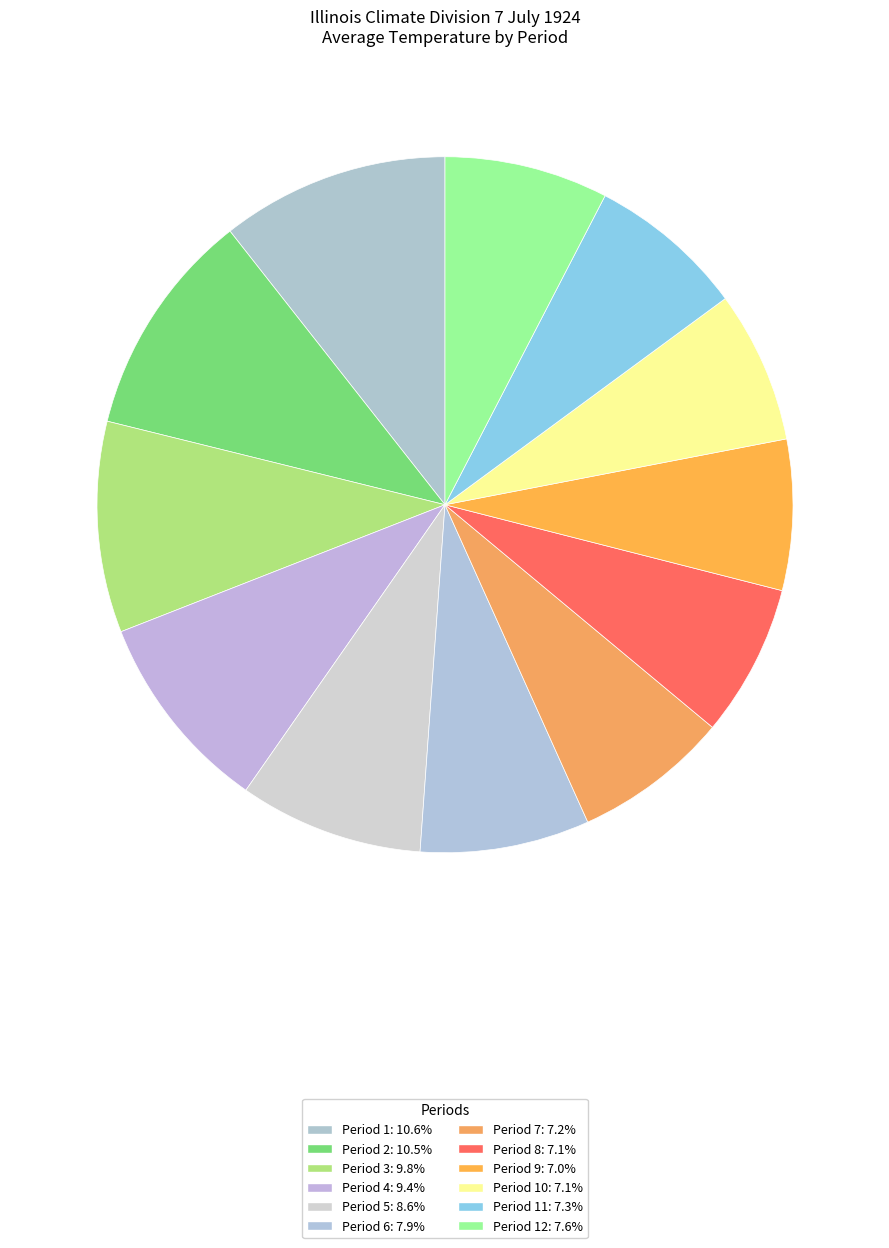

Is there a majority slice in this chart?

No